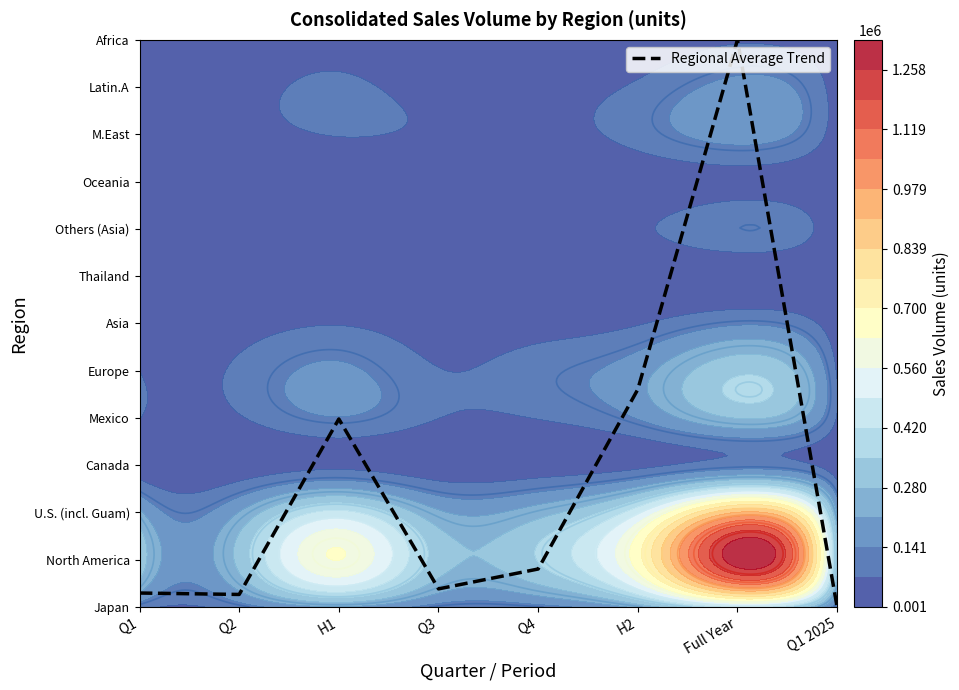

Rank the categories by value from highest to lowest.

Full Year, H2, H1, Q4, Q3, Q1, Q2, Q1 2025